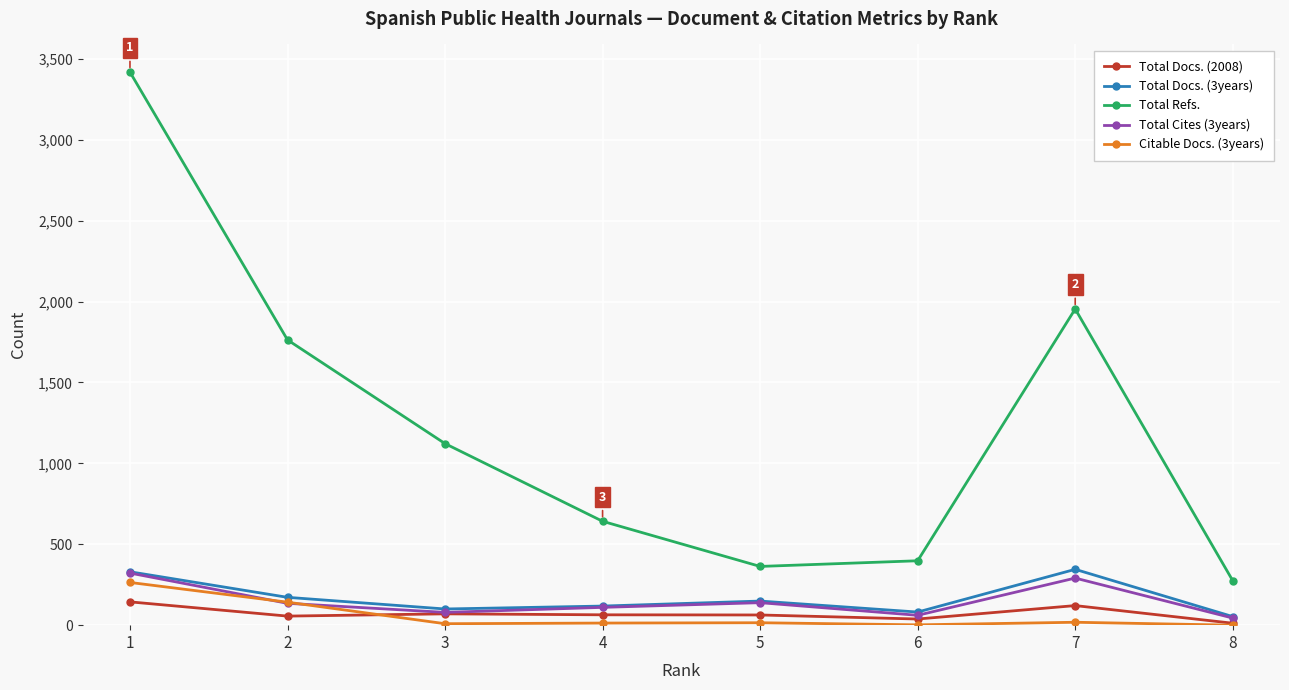

True or false: Total Refs. has more than 0 interior local peaks.

True